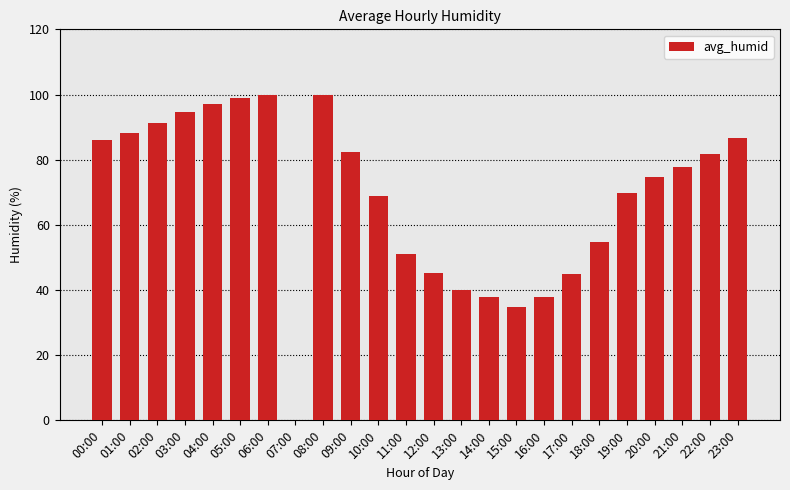

What is the sum of all values?

1644.0